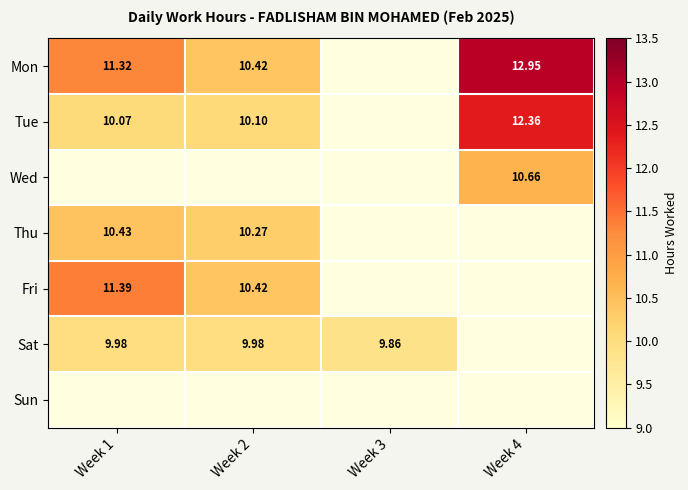

What value does the Tue series have at Week 1?

10.1